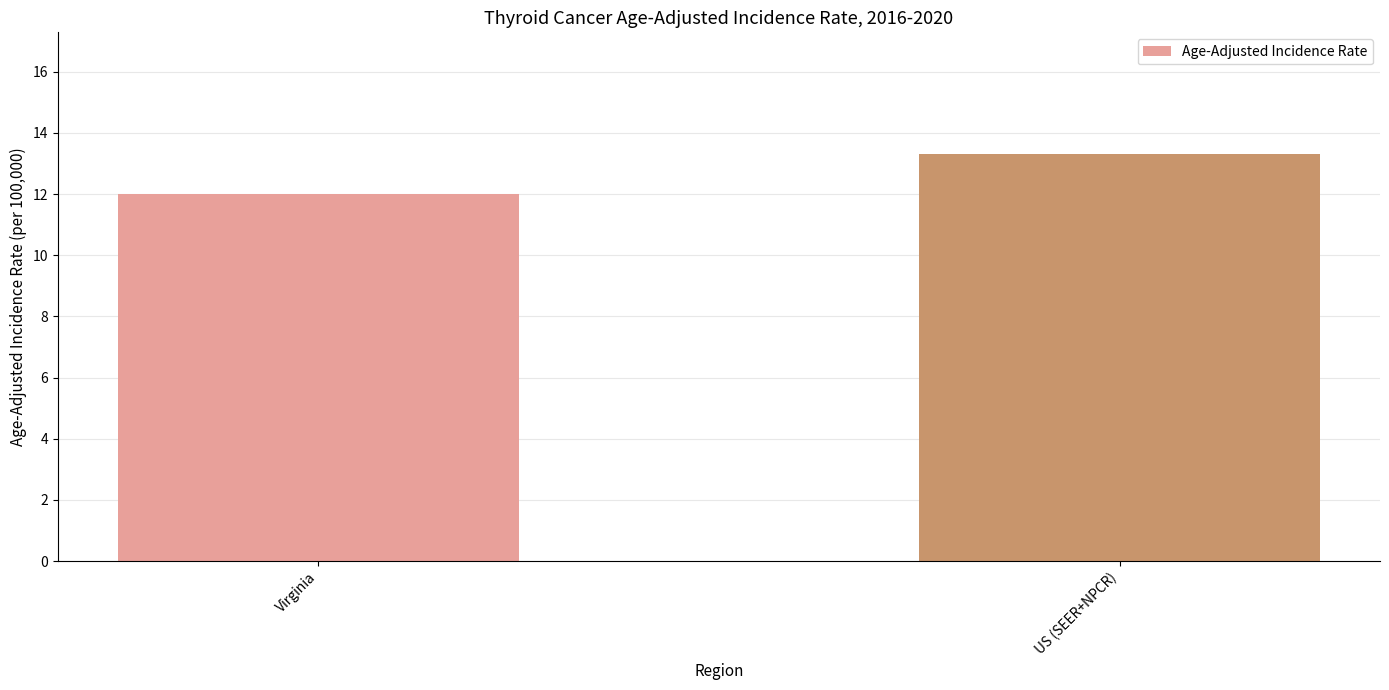

At which category does the chart reach its minimum across all series?

Virginia